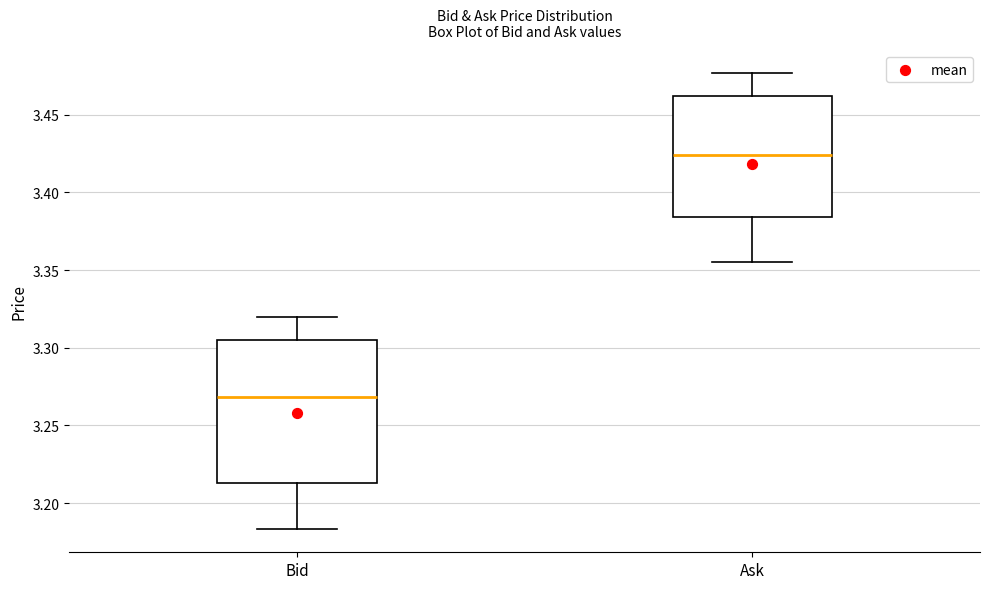

Which box's median line is the highest?

Ask